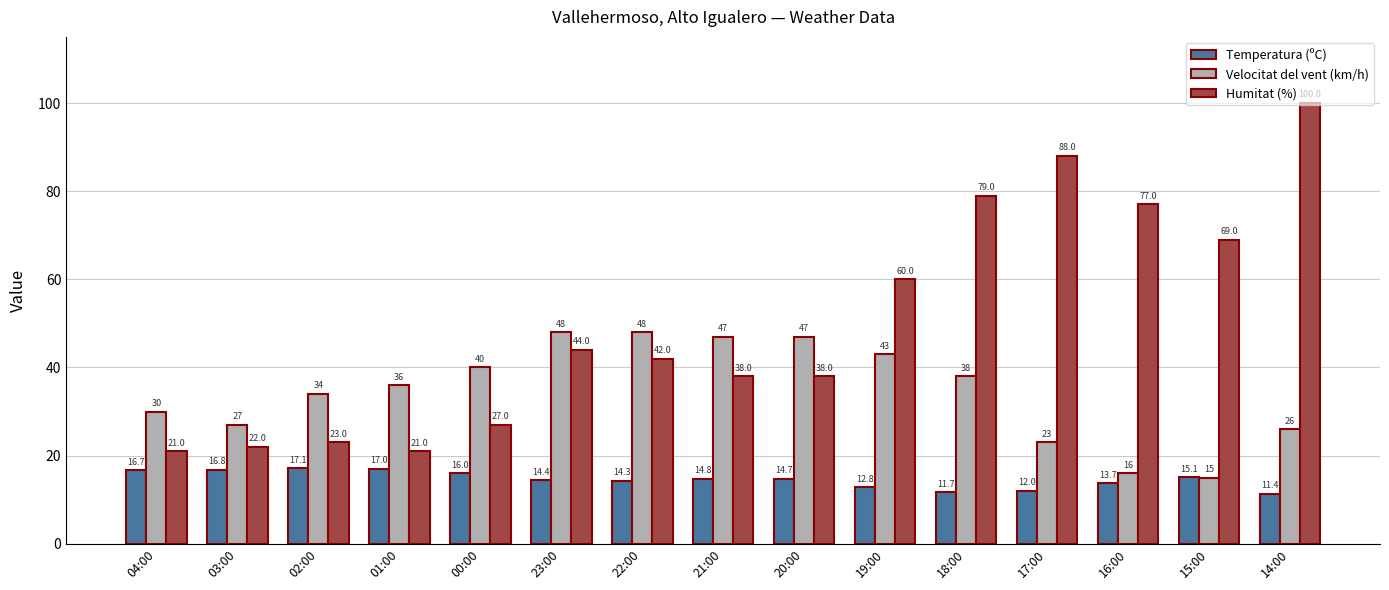

What is the sum of all Temperatura (ºC) values?

218.5